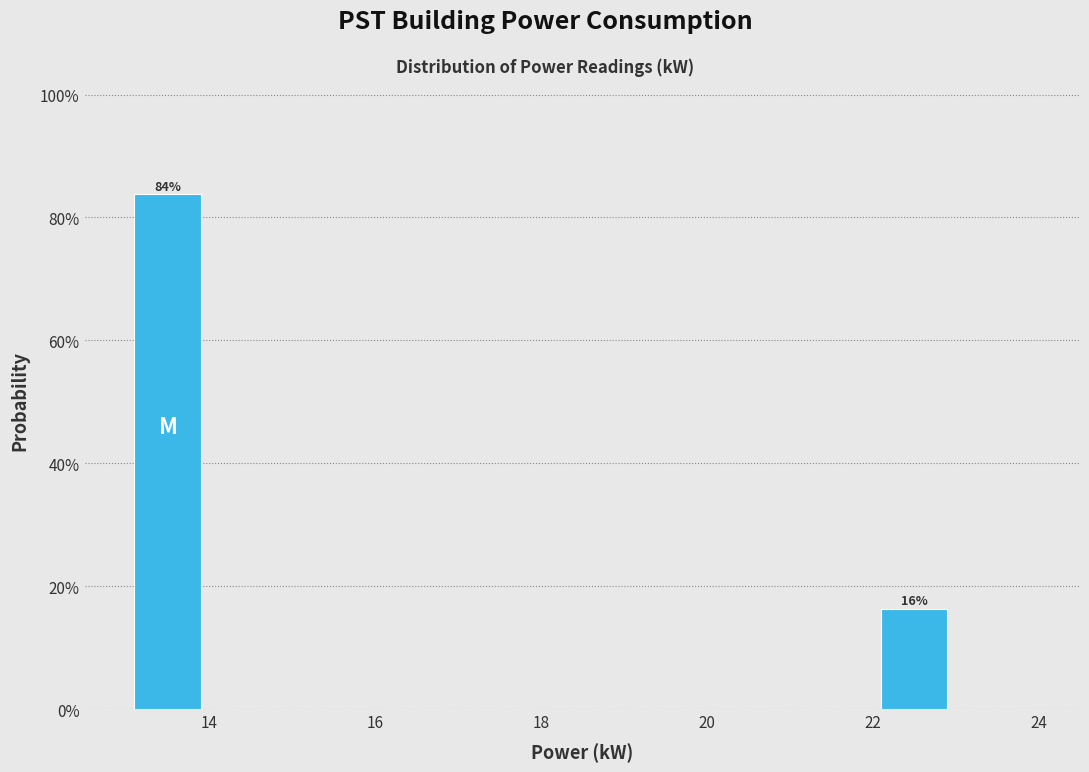

Over which range of the x-axis is the bar tallest?

13 to 14